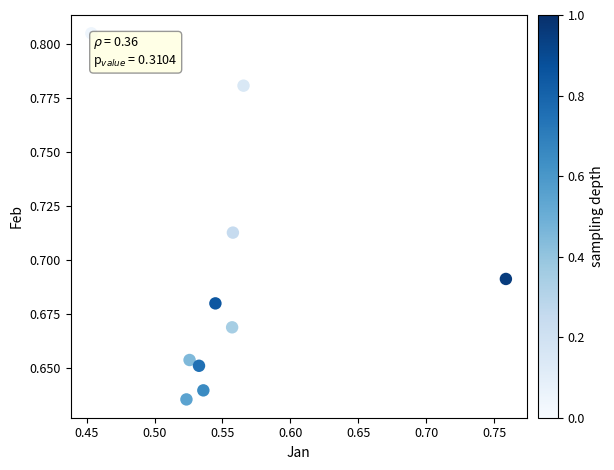

How many data points are displayed?

10